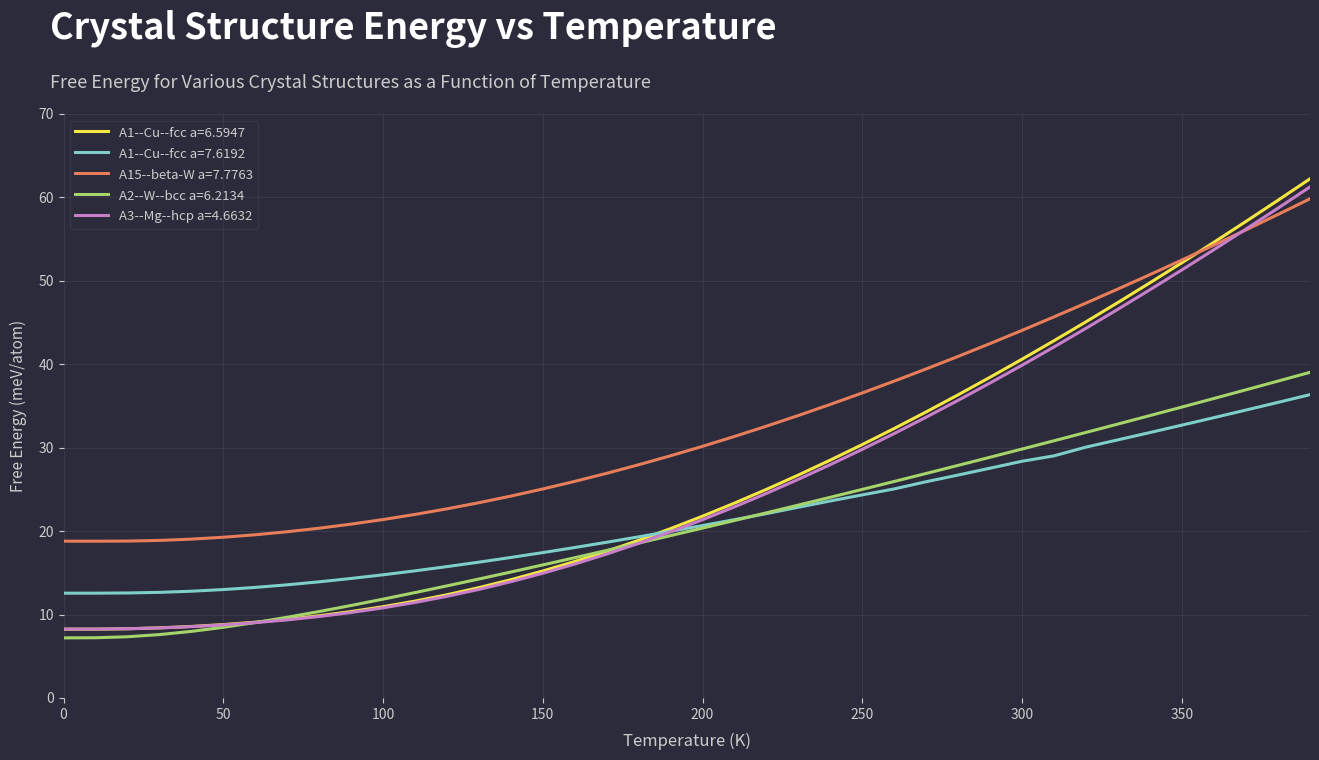

Does the chart display data point markers on the line(s)?

No